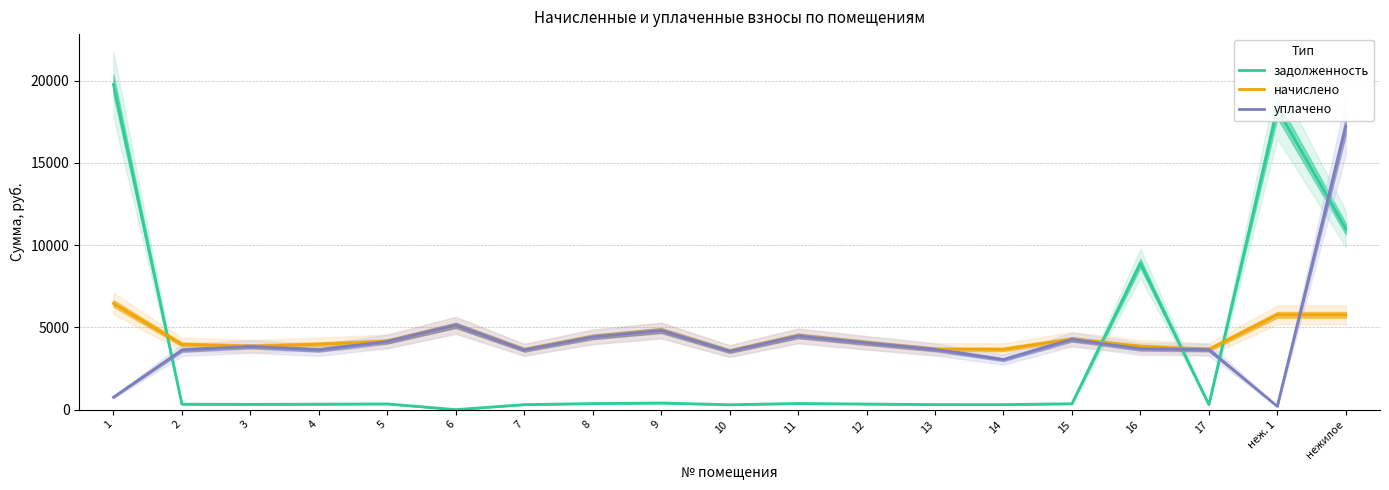

Is the value of задолженность at нежилое greater than the value of начислено at 3?

Yes